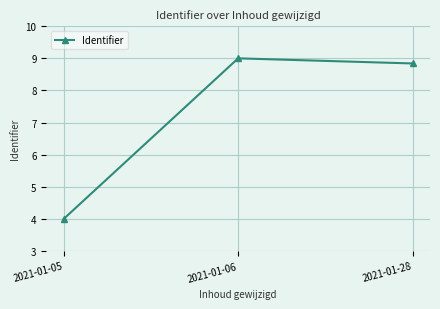

Rank the categories by value from lowest to highest.

2021-01-05, 2021-01-28, 2021-01-06